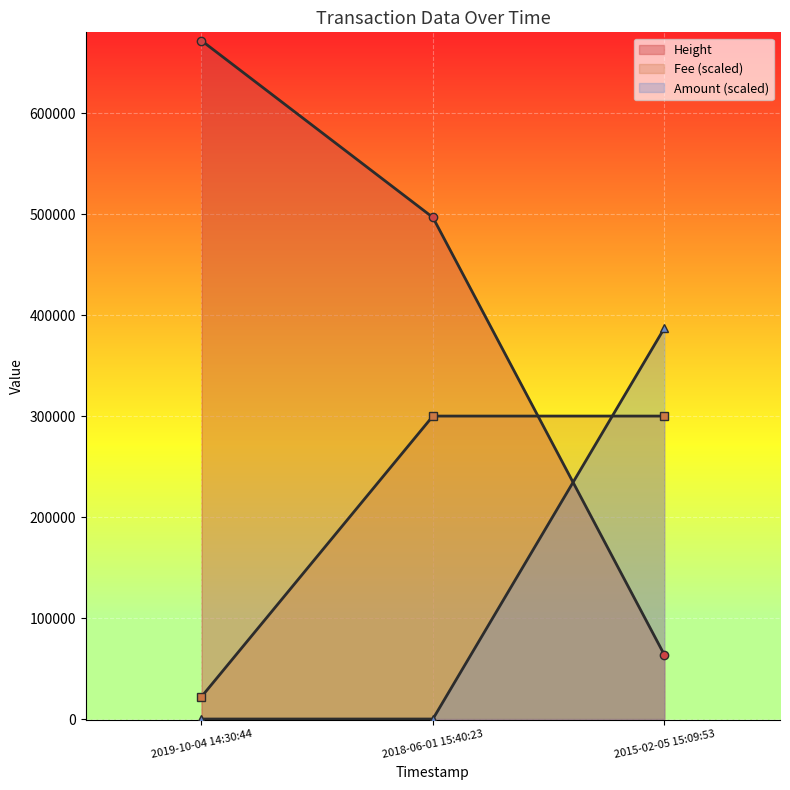

True or false: Height has a value of 22633.1 at 2015-02-05 15:09:53.

False